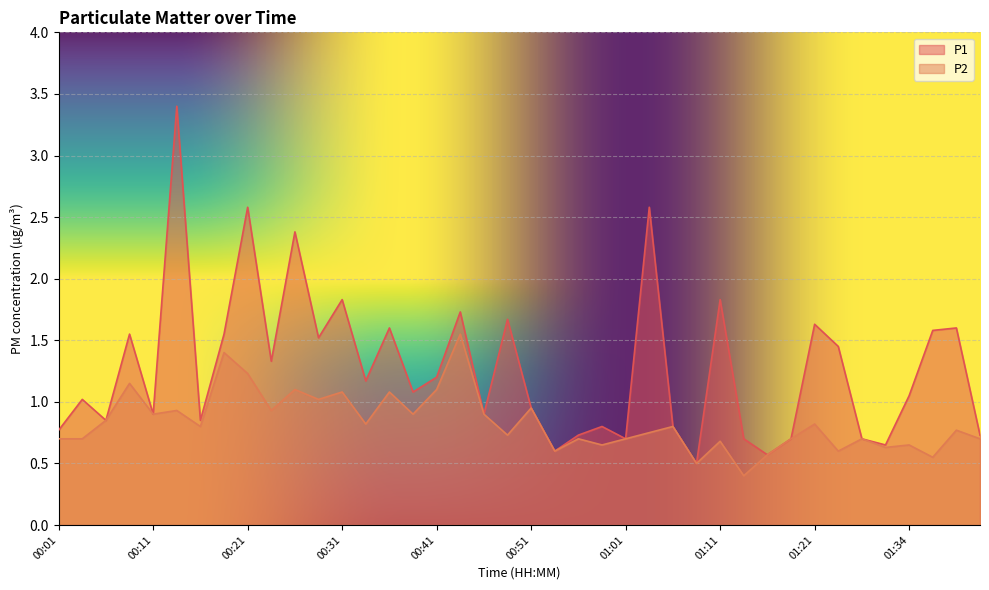

Where is P2 nearest to the value 0?

01:14